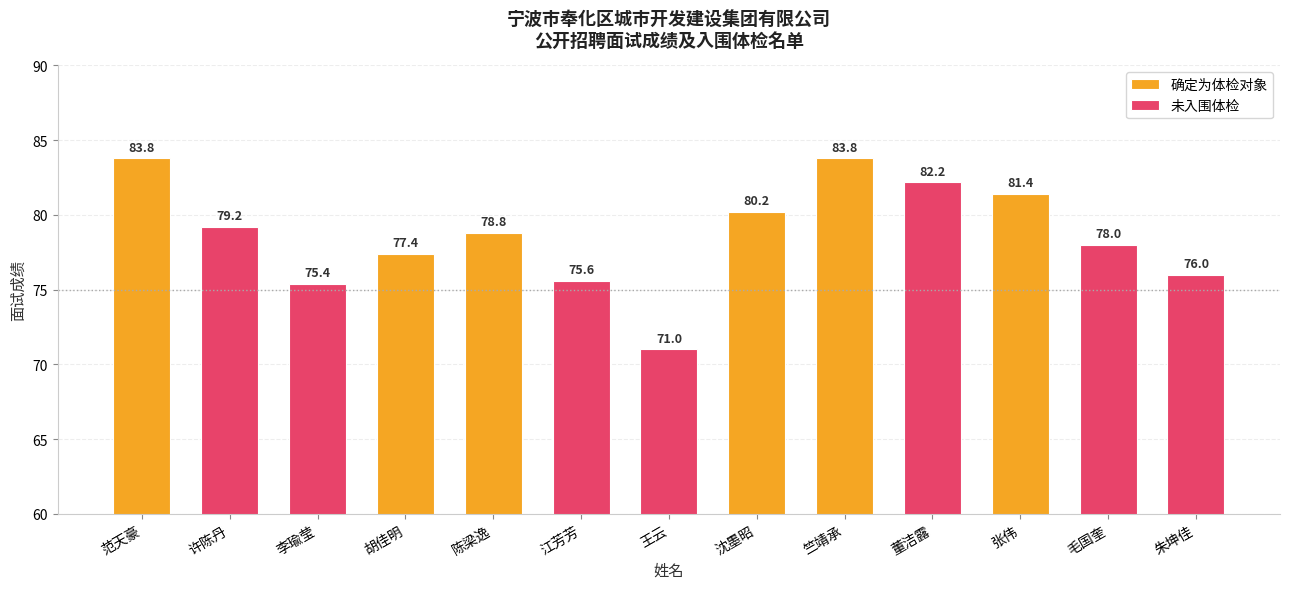

Which has a higher value, 李瑜莹 or 董洁露?

董洁露